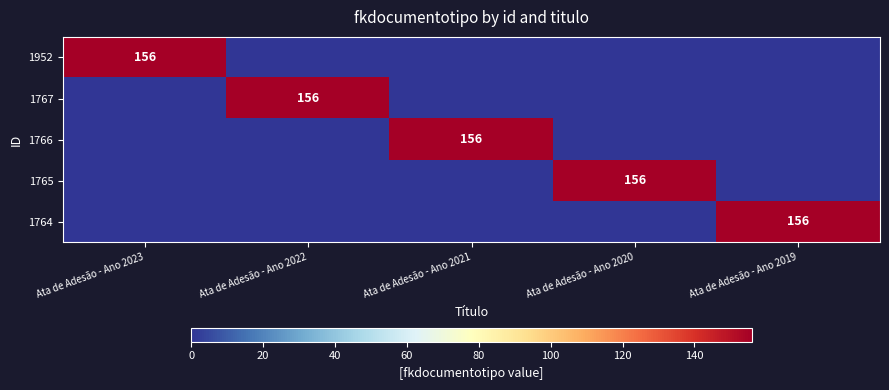

Count the number of categories in the chart.

5